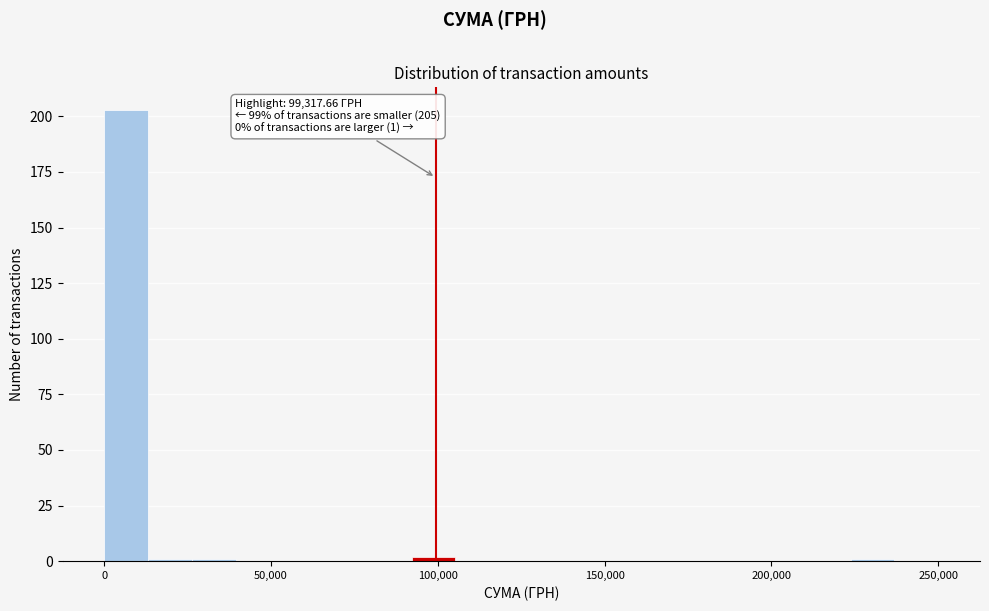

Around what value on the x-axis is the tallest bar? Give the approximate position of its centre, as read against the axis.

5000